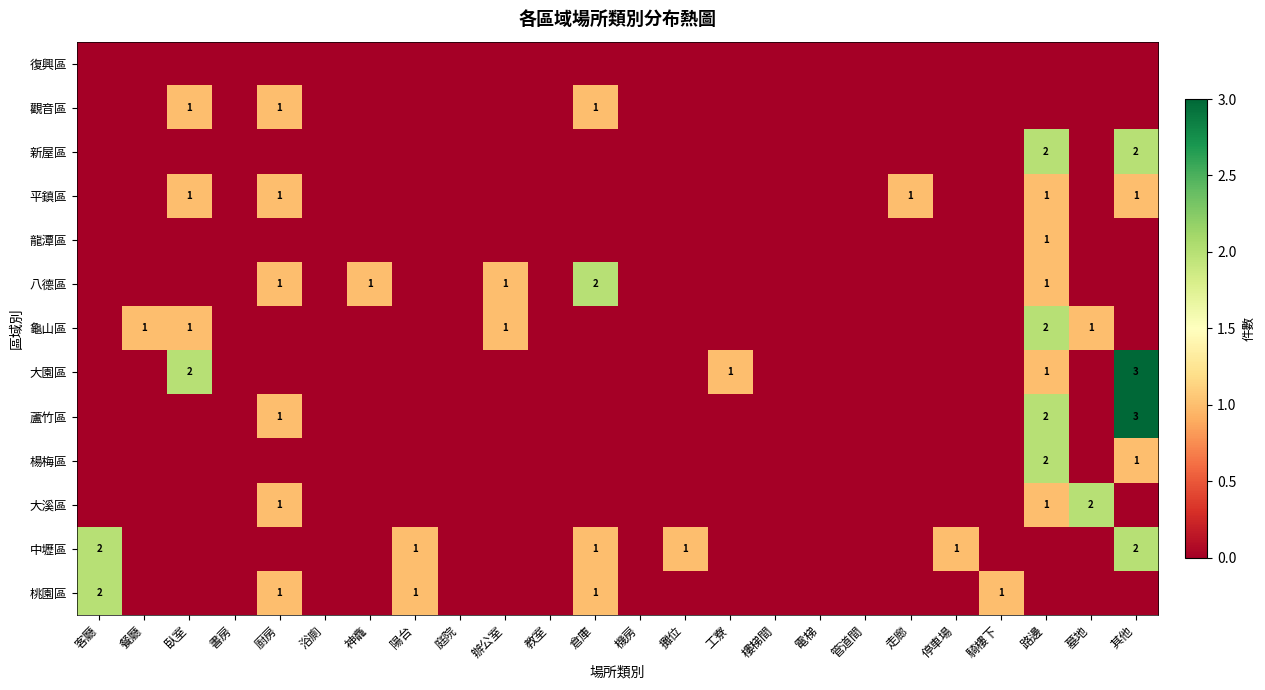

What is the total value across all series at 廚房?

6